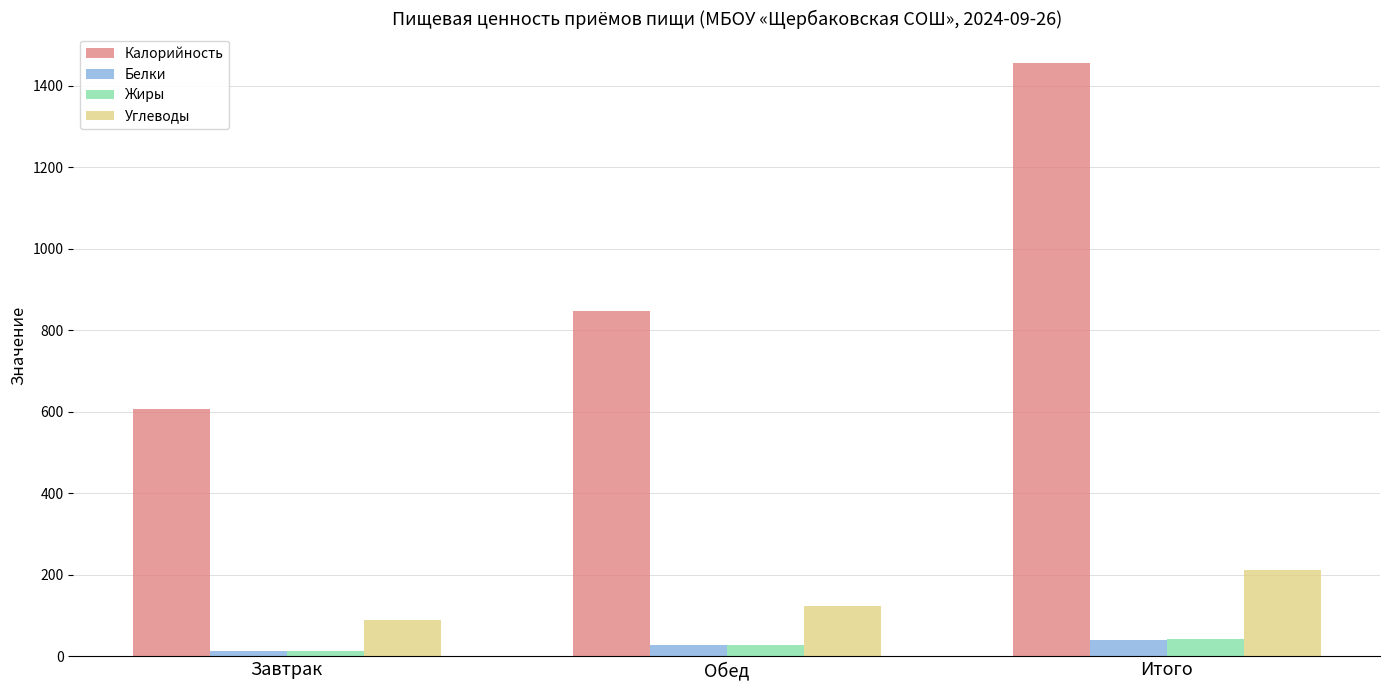

What is the label of the 2nd bar from the right?

Обед